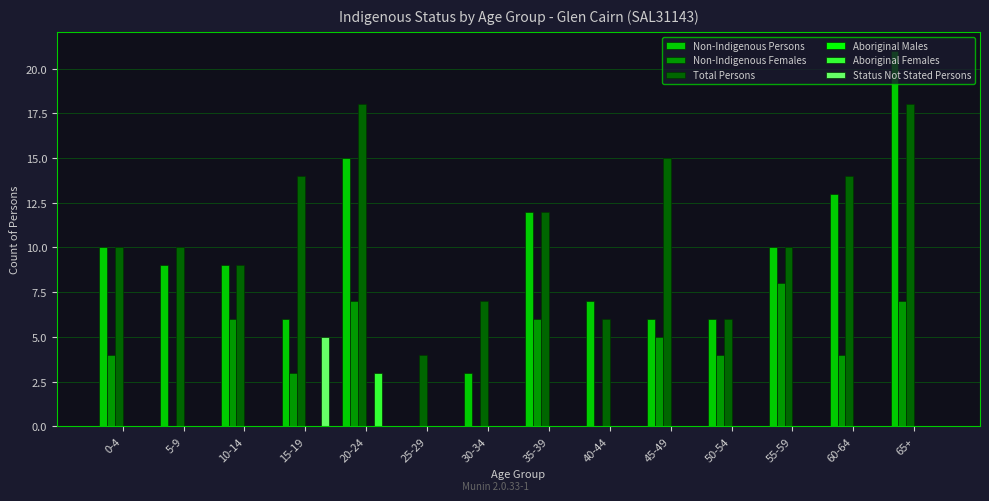

True or false: Status Not Stated Persons has a value of 2 at 65+.

False